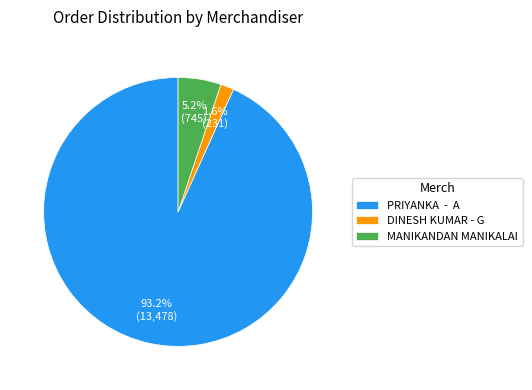

Which slice is the largest?

PRIYANKA - A